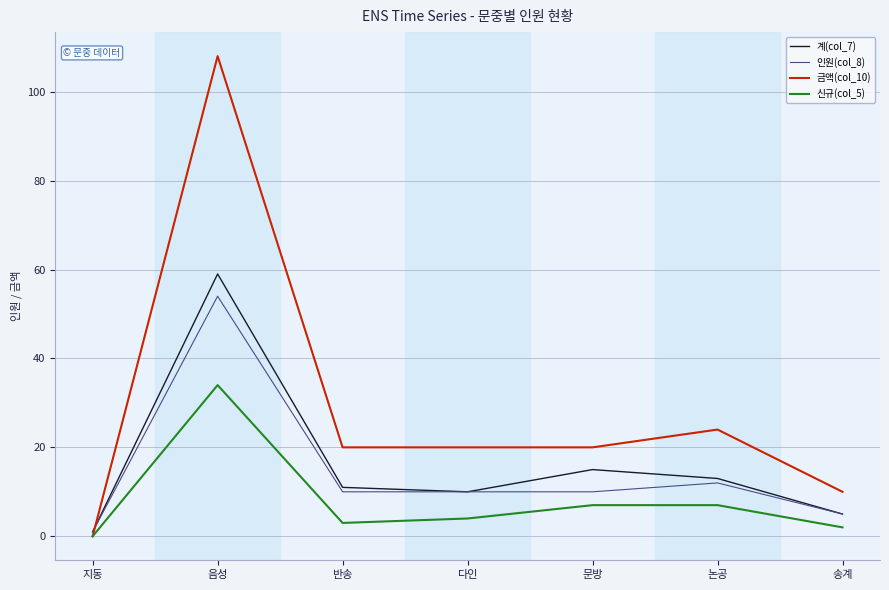

True or false: 인원(col_8) and 신규(col_5) intersect in this chart.

False